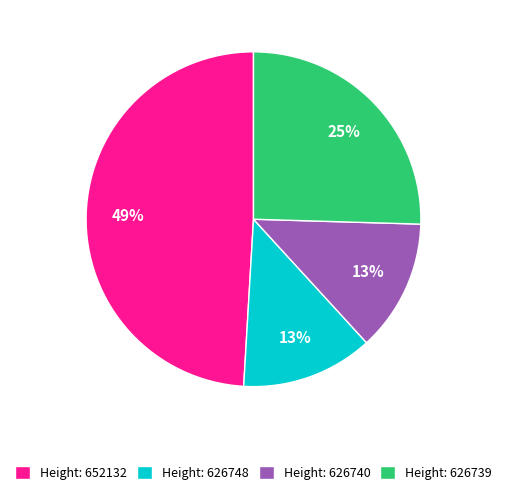

How many segments does this pie chart have?

4